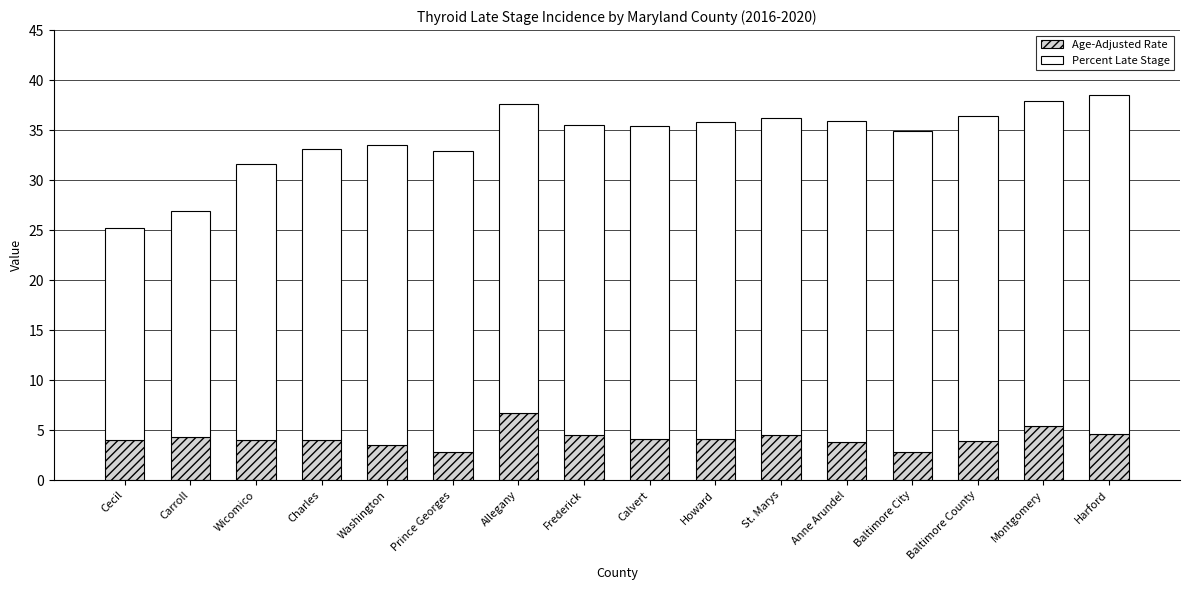

True or false: Age-Adjusted Rate has a value of 2.8 at Prince Georges.

True